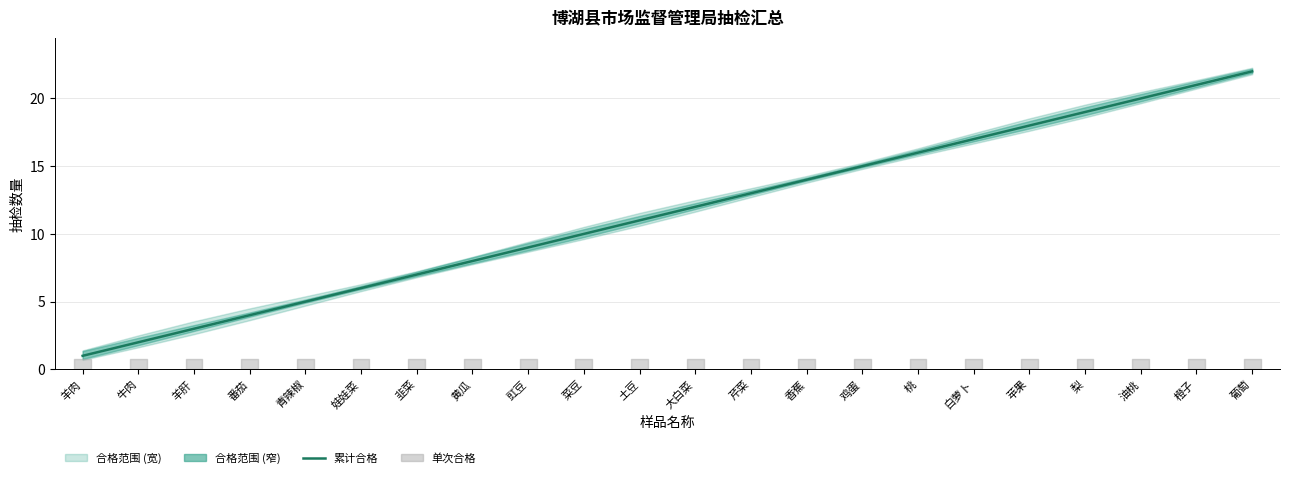

Which label corresponds to the largest value in the chart?

葡萄